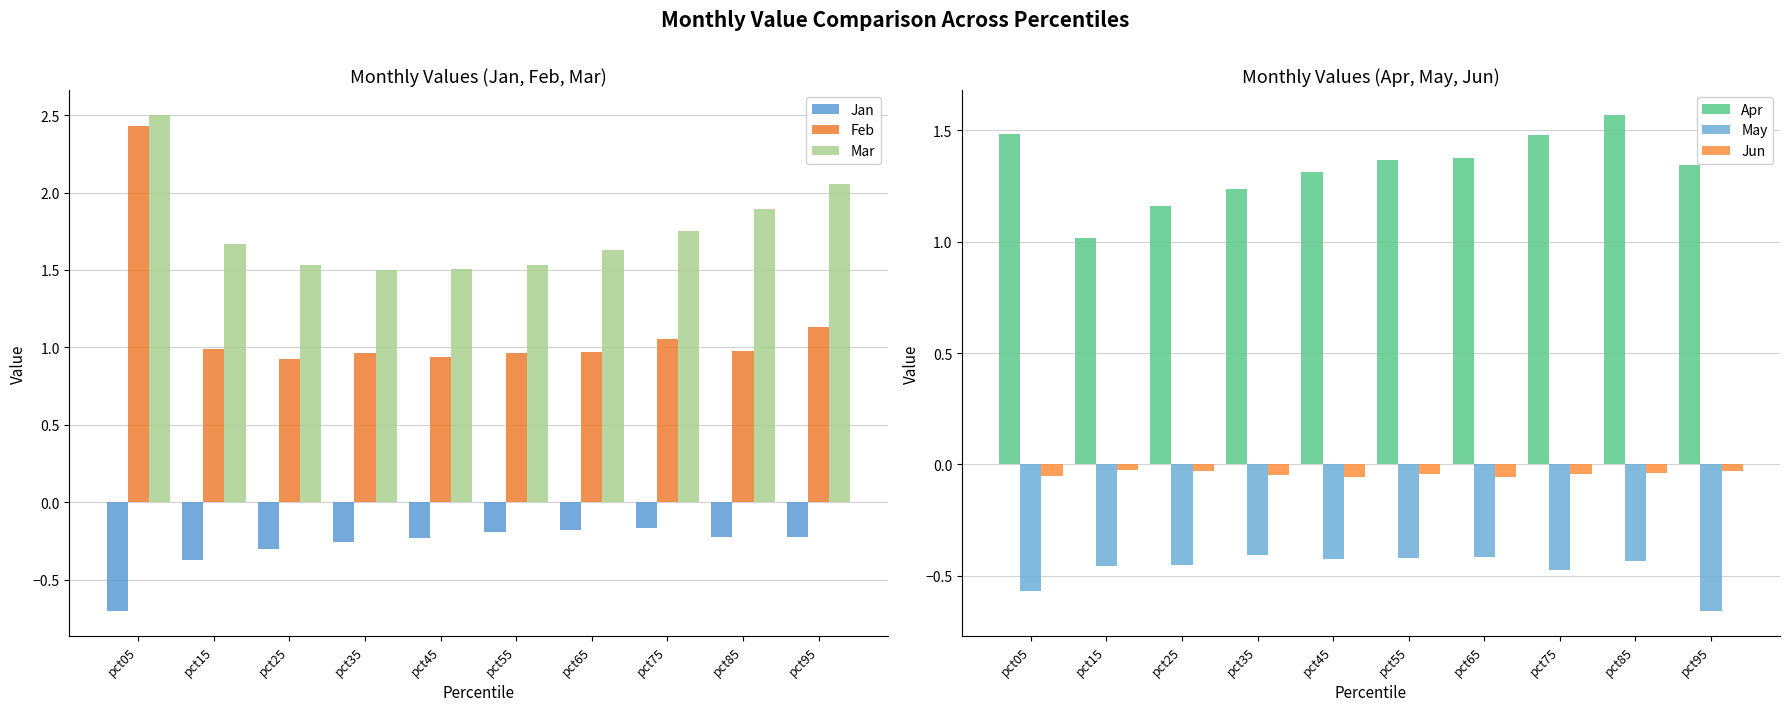

Is the value of Mar at pct15 greater than the value of Jan at pct15?

Yes